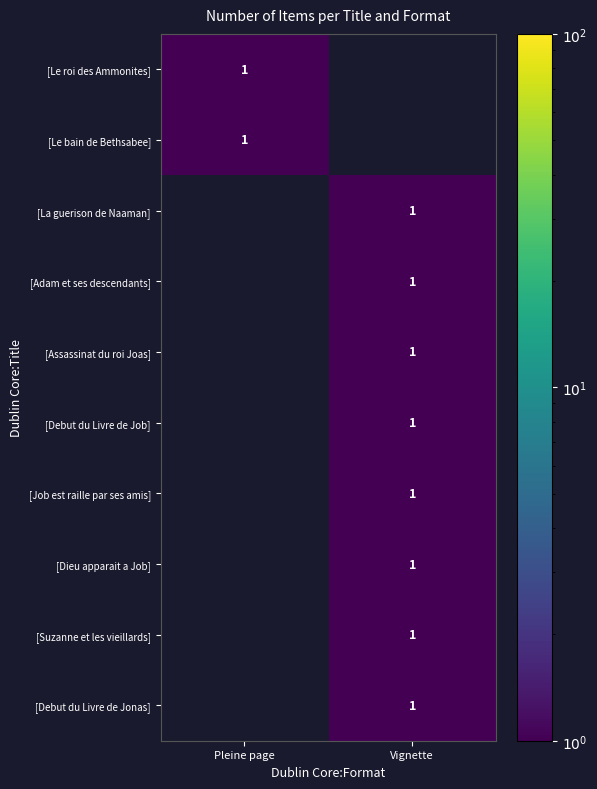

The [Job est raille par ses amis] series shows 1 at Vignette. True or false?

True